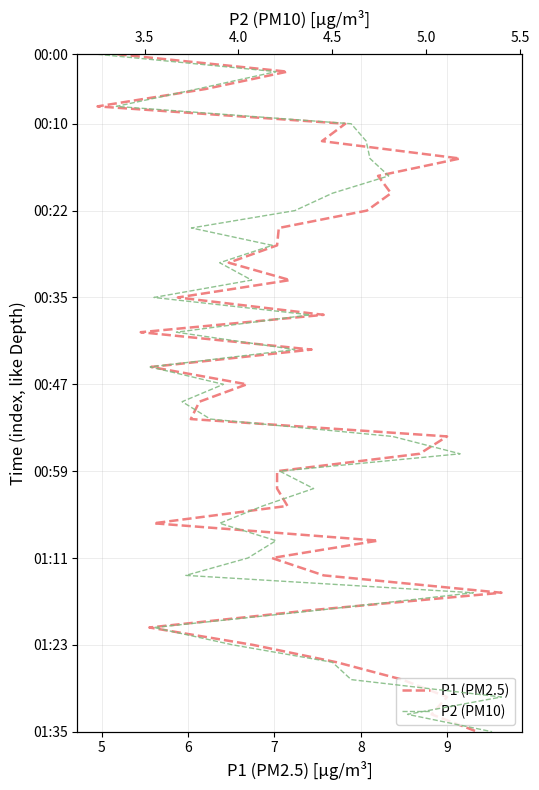

True or false: P1 (PM2.5) and P2 (PM10) cross at least once.

False